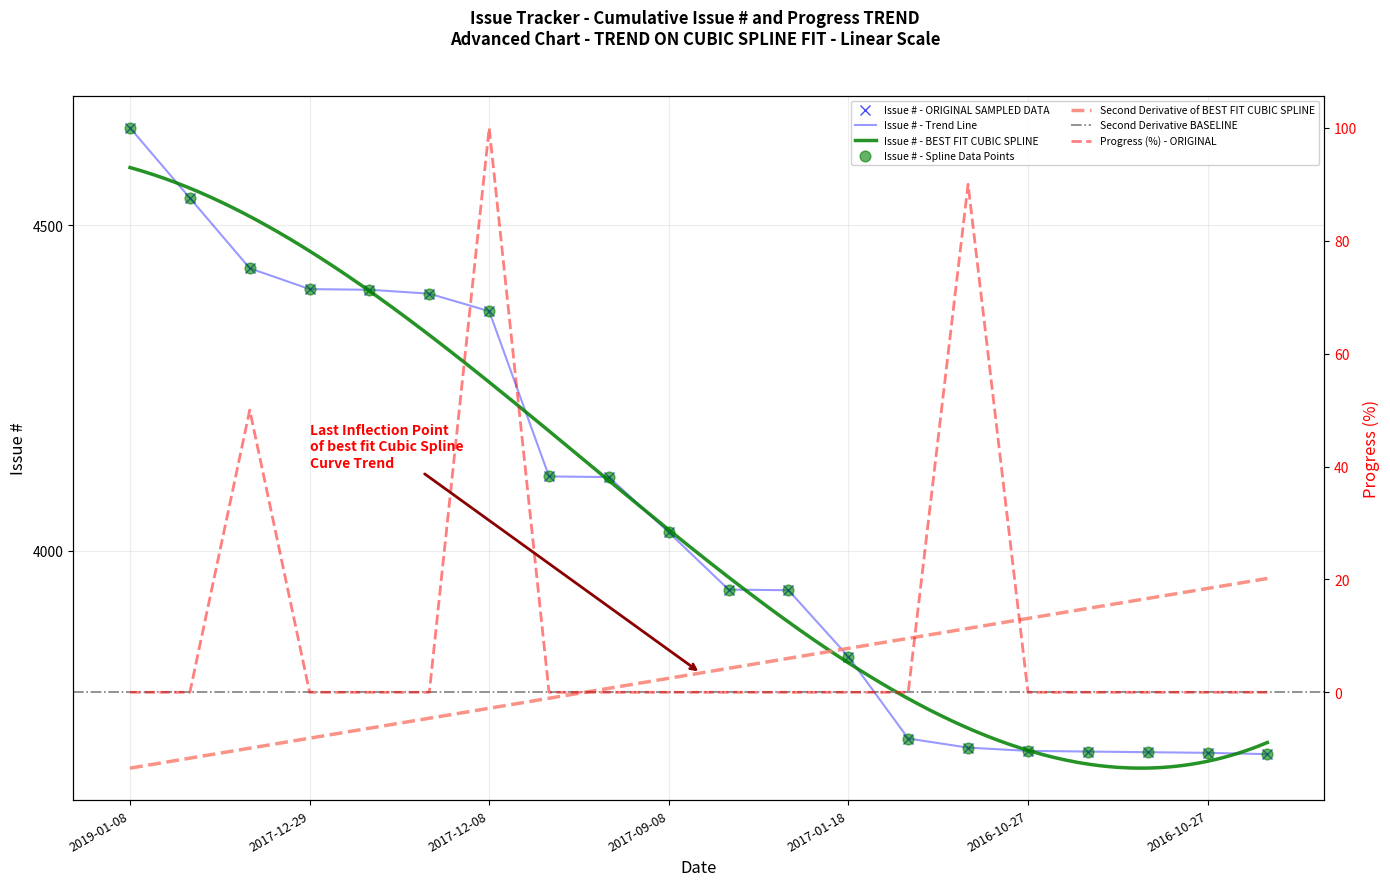

At how many categories does at least one series exceed 3797?

13